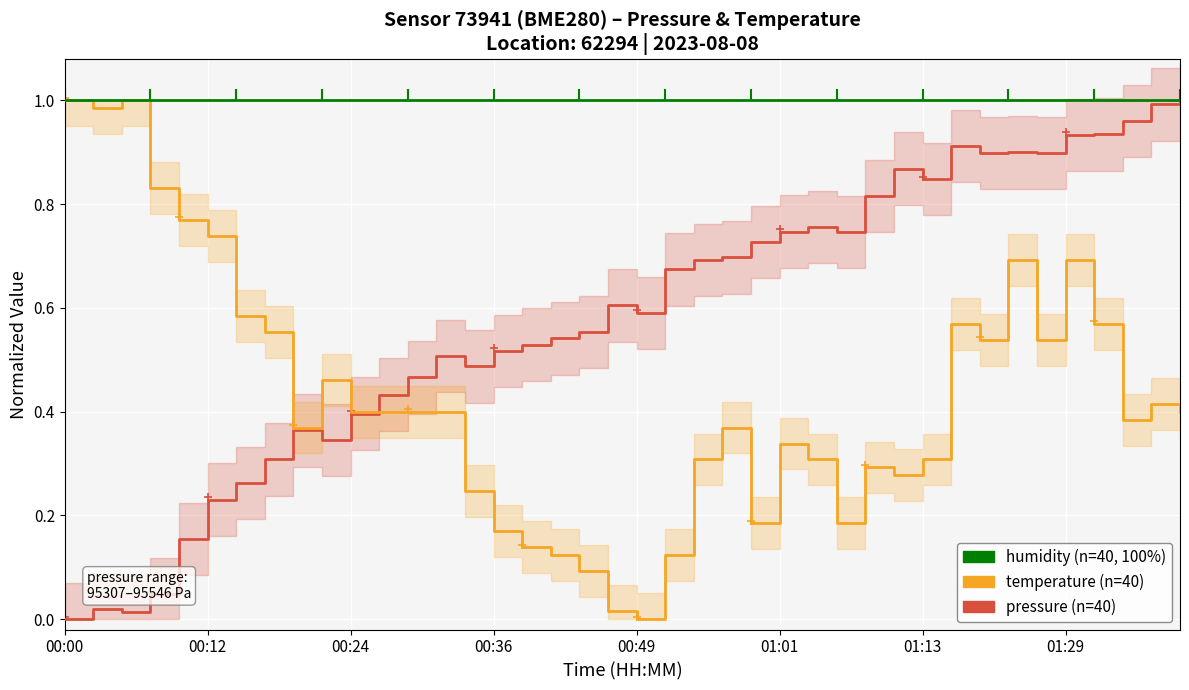

Rank the series by their average value, from lowest to highest.

temperature, pressure, humidity